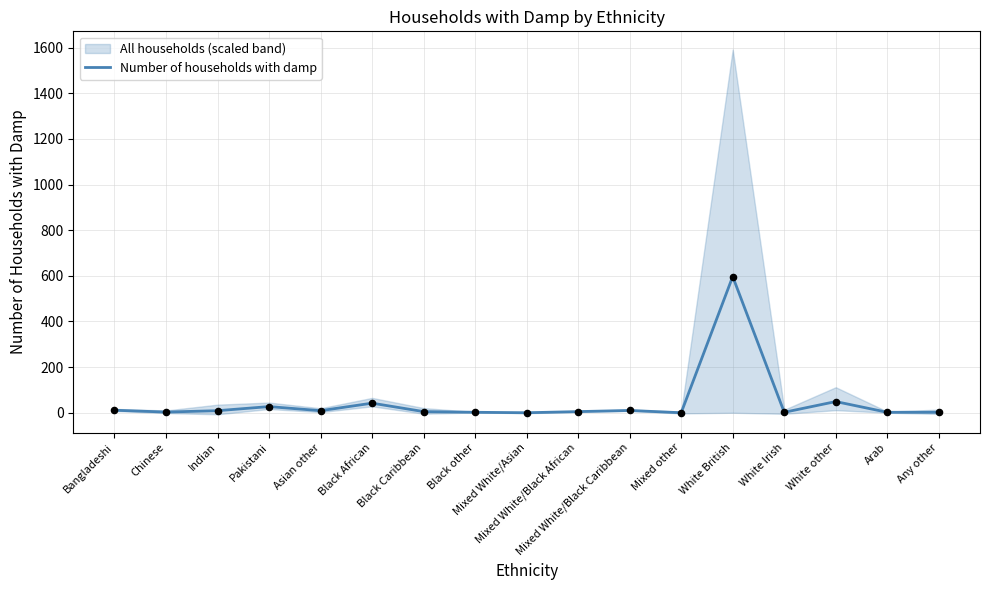

What is the change in value from Indian to White British?

+588